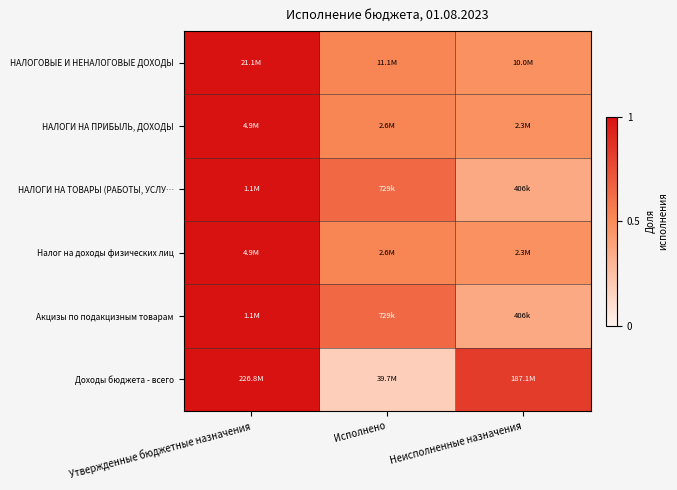

Rank the series at Неисполненные назначения from lowest to highest value.

НАЛОГИ НА ТОВАРЫ (РАБОТЫ, УСЛУ…, Акцизы по подакцизным товарам, НАЛОГИ НА ПРИБЫЛЬ, ДОХОДЫ, Налог на доходы физических лиц, НАЛОГОВЫЕ И НЕНАЛОГОВЫЕ ДОХОДЫ, Доходы бюджета - всего